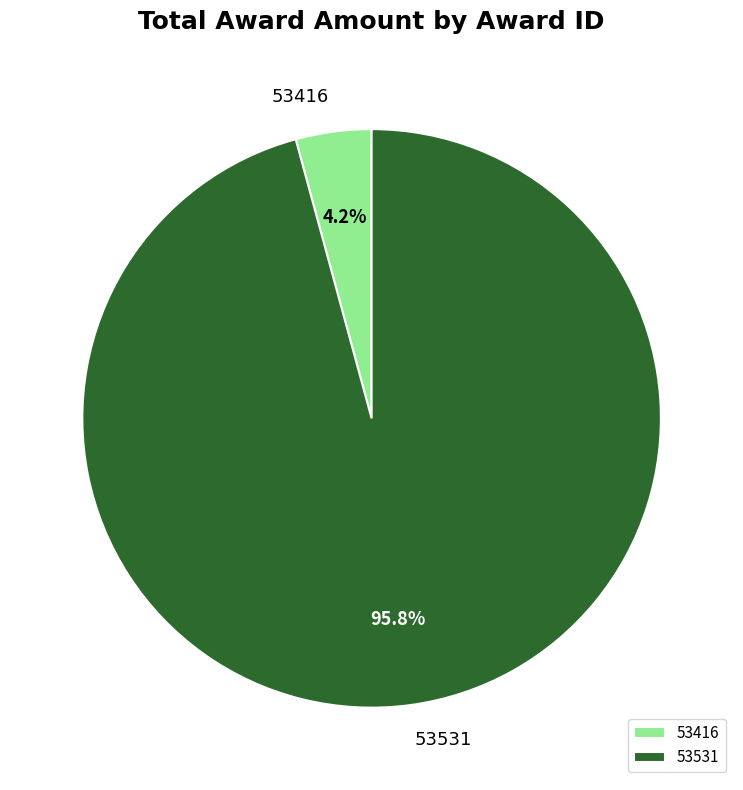

To the nearest percent, what is the combined percentage of 53531 and 53416?

100%